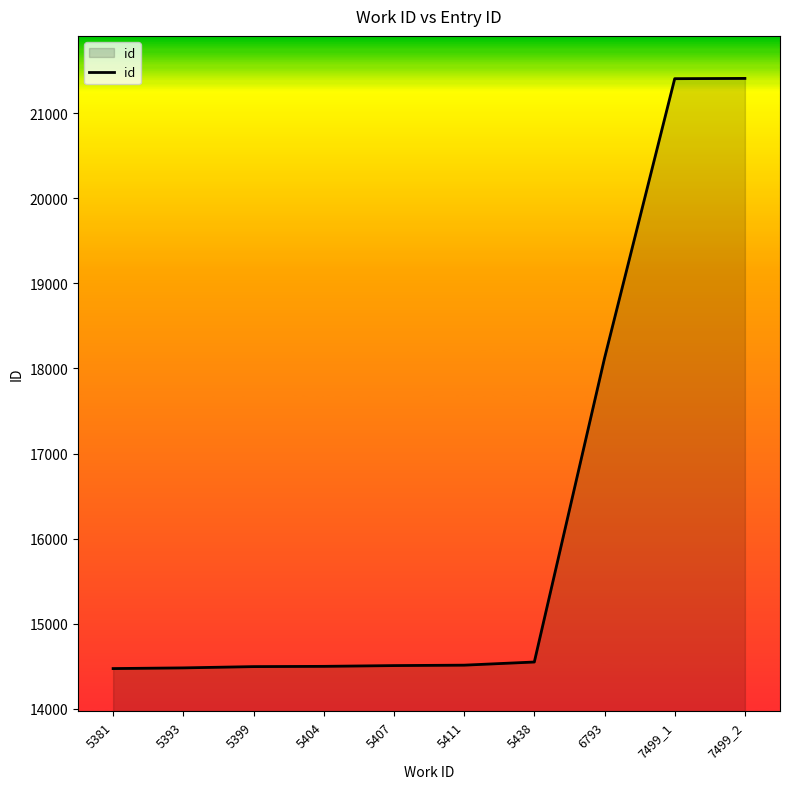

What is the difference between the second highest and minimum values?

6935